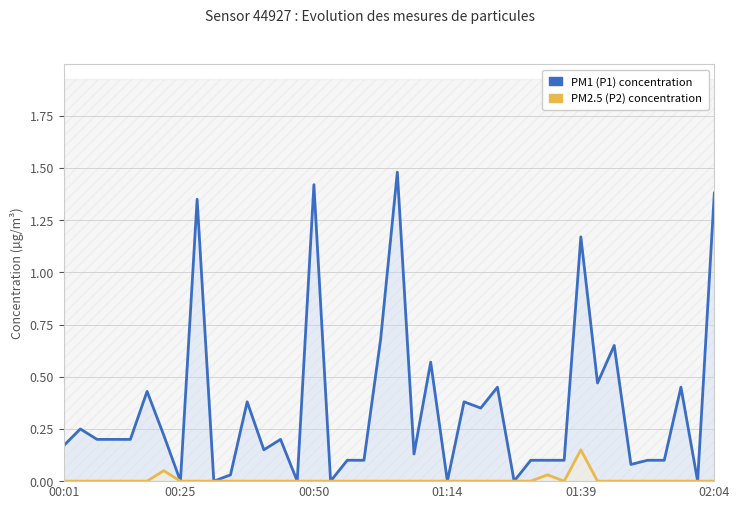

Which series changed the most between 18 and 21?

P1